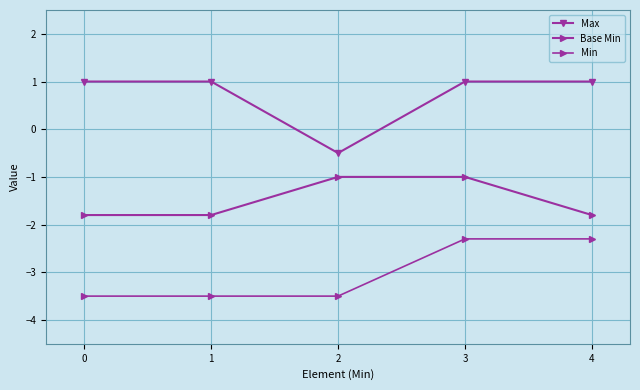

Count the number of categories in the chart.

5